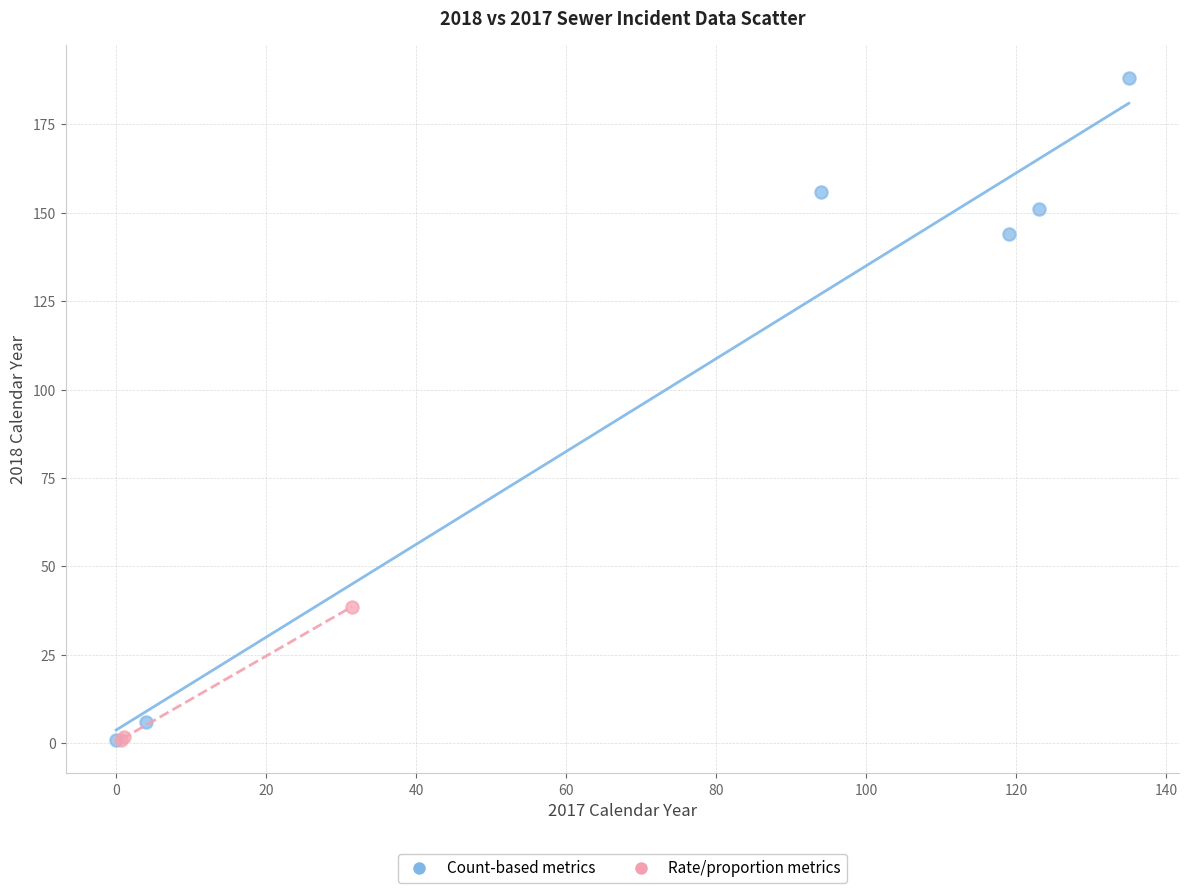

Which series has the largest Y range (max minus min)?

Count-based metrics